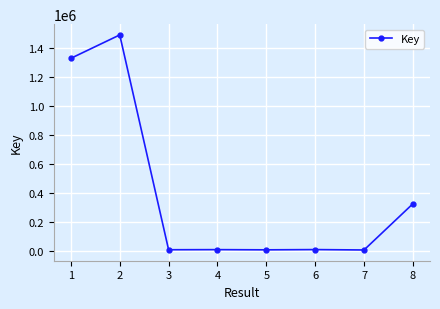

Is it true that the value at 2 is 1489984?

True